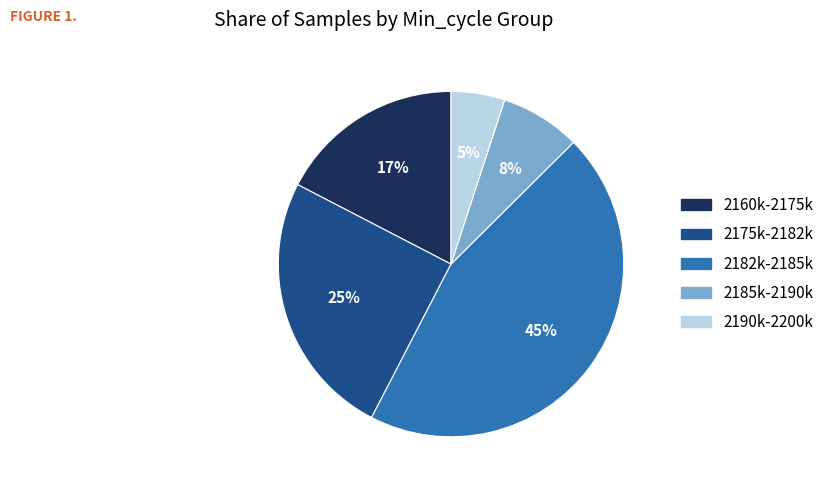

Is there any slice that represents more than half of the pie?

No